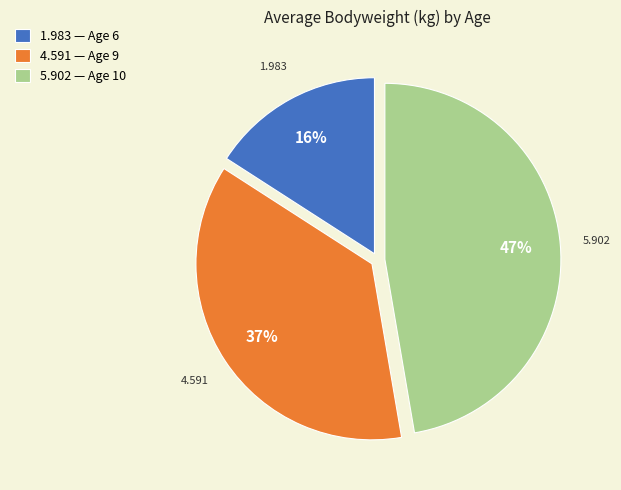

Which category has the biggest portion of the pie?

5.902 — Age 10